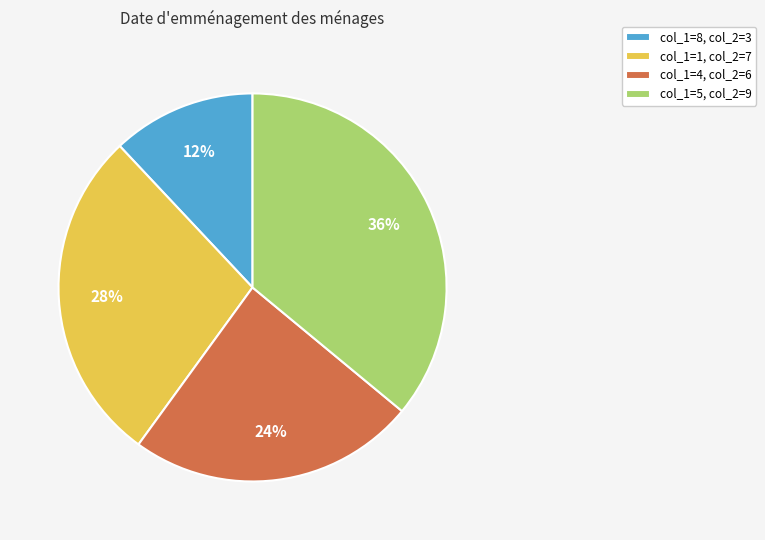

Does any single category account for the majority?

No